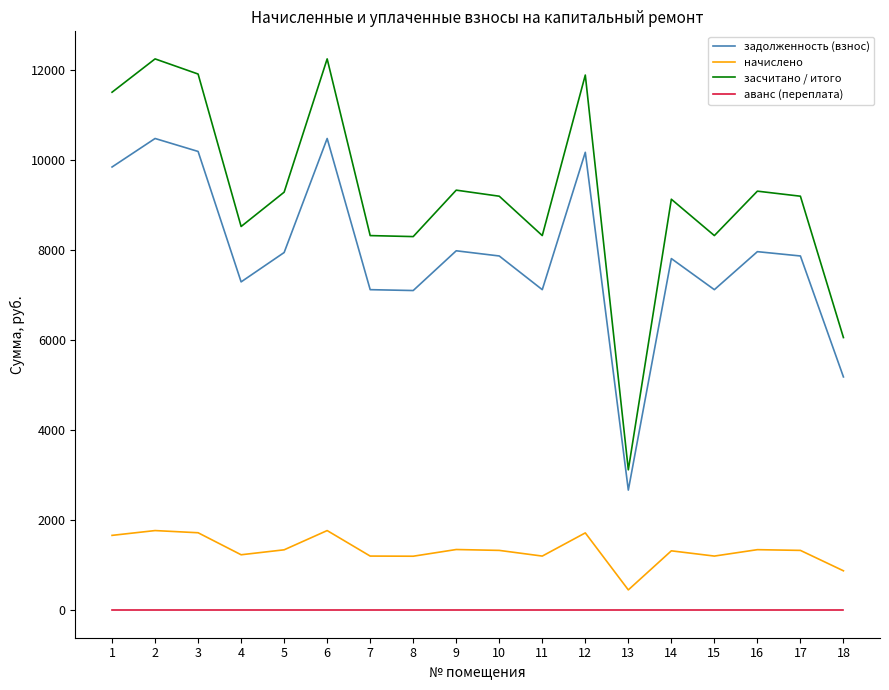

At which label does начислено first exceed 1328?

1